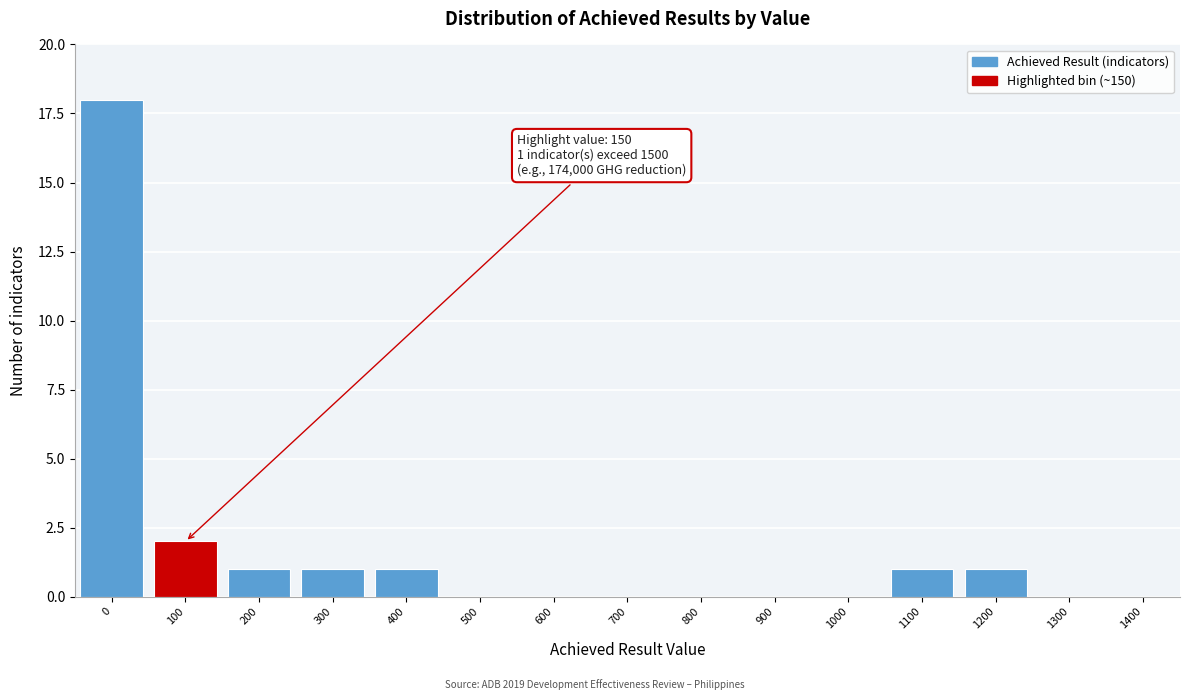

Reading left to right, what are all the values shown in this chart?

0=18	100=2	200=1	300=1	400=1	500=0	600=0	700=0	800=0	900=0	1000=0	1100=1	1200=1	1300=0	1400=0